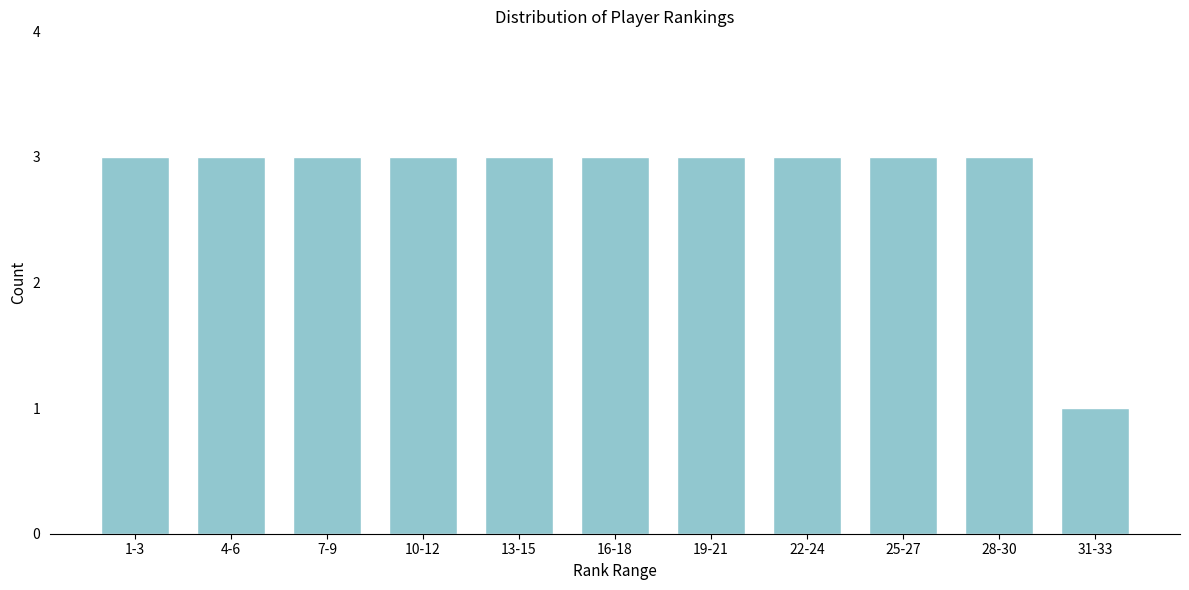

Reading right to left, list all the values displayed in this chart.

1	3	3	3	3	3	3	3	3	3	3